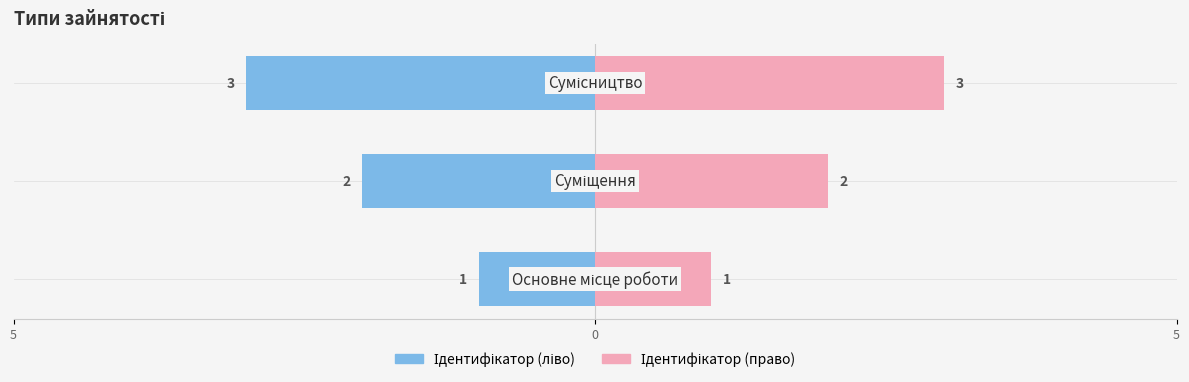

What is the value of the Ідентифікатор (ліво) bar at the 2nd from the left?

-2